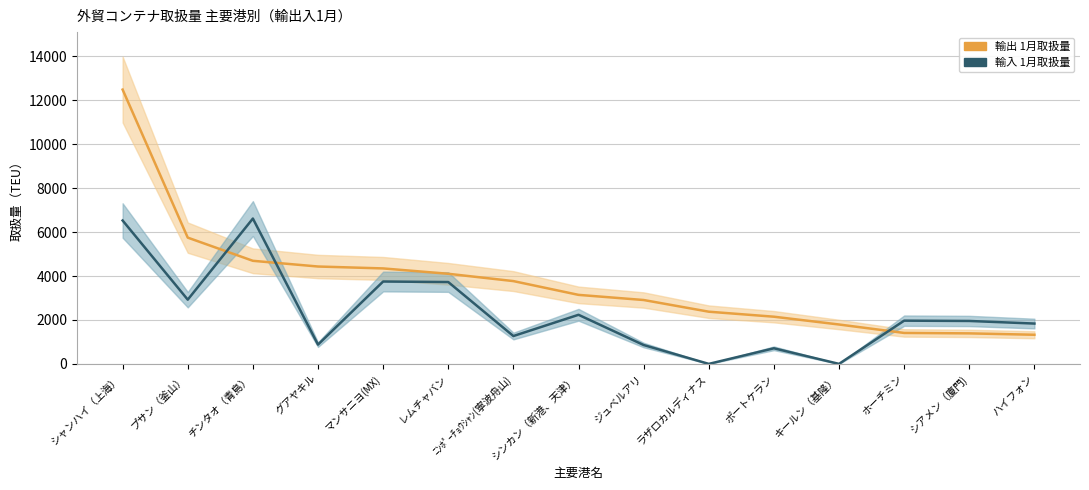

At which category does 輸入 1月取扱量 reach its first local valley?

プサン（釜山）